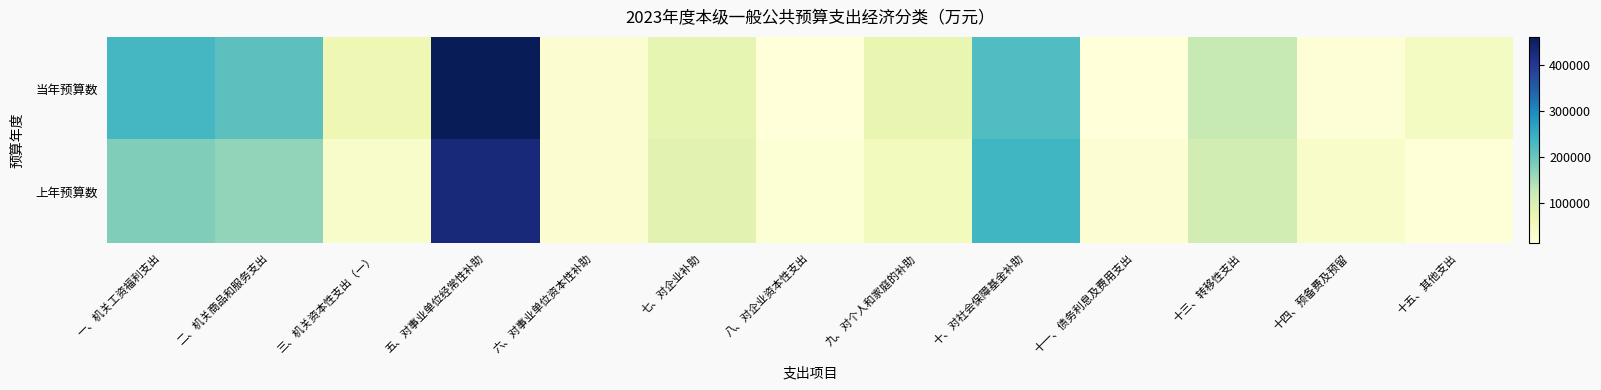

At which category is the sum across all series the highest?

五、对事业单位经常性补助